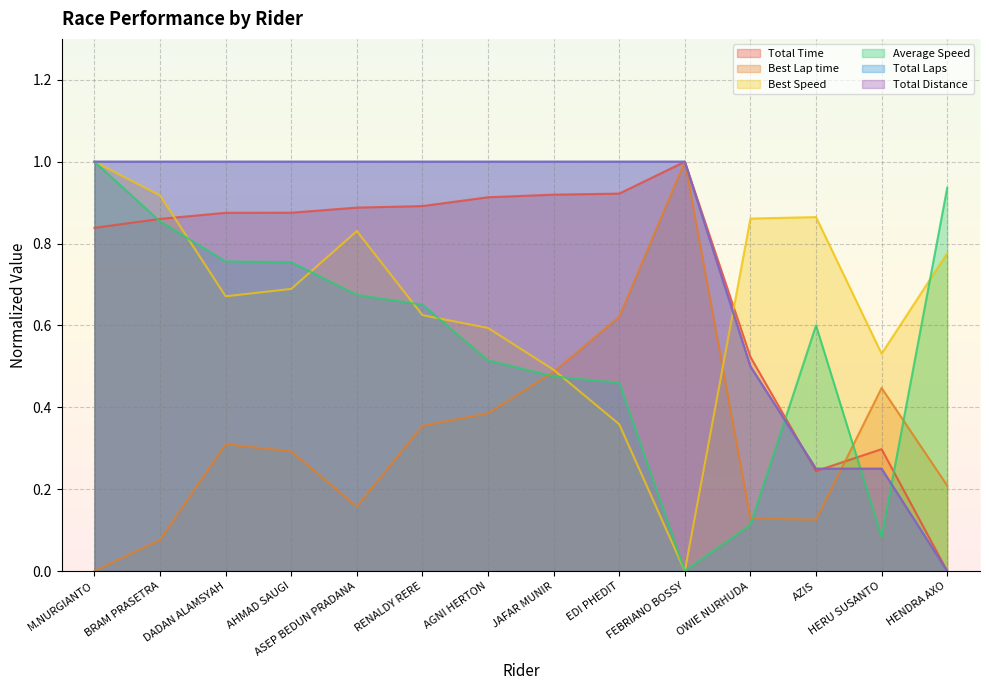

List the labels in order of Total Laps value, smallest first.

HENDRA AXO, AZIS, HERU SUSANTO, OWIE NURHUDA, M.NURGIANTO, BRAM PRASETRA, DADAN ALAMSYAH, AHMAD SAUGI, ASEP BEDUN PRADANA, RENALDY RERE, AGNI HERTON, JAFAR MUNIR, EDI PHEDIT, FEBRIANO BOSSY